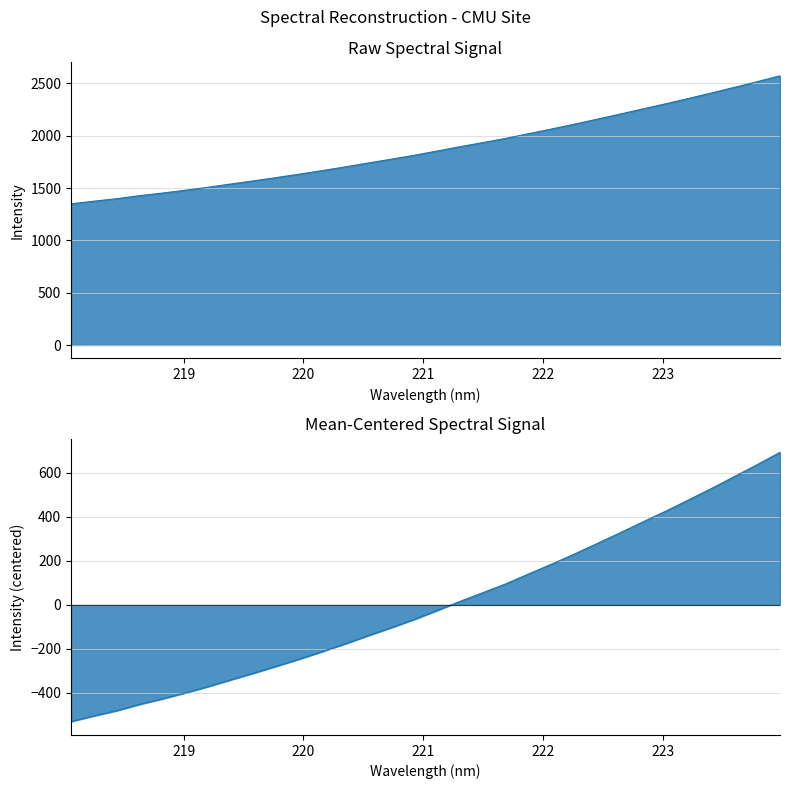

Count the number of data series in this chart.

1